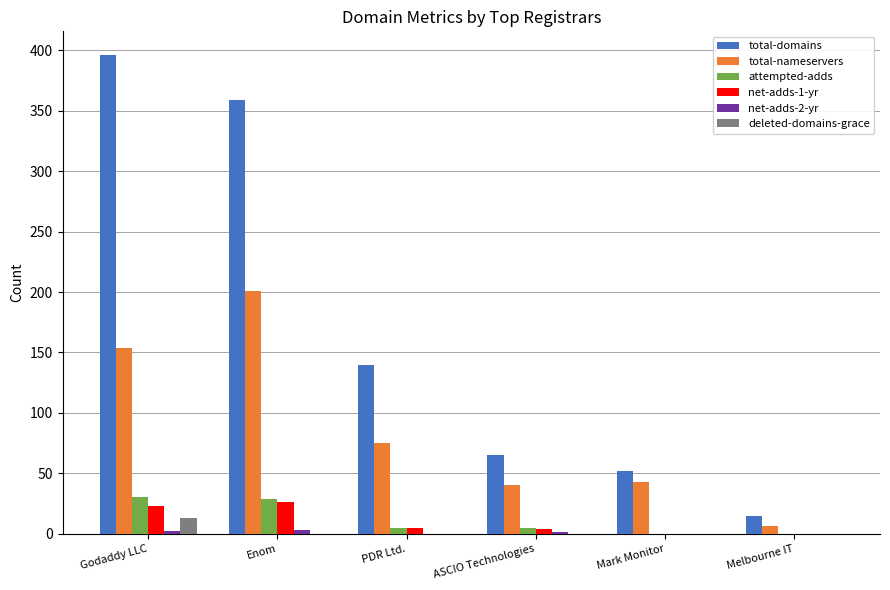

What is the sum of all net-adds-1-yr values?

58